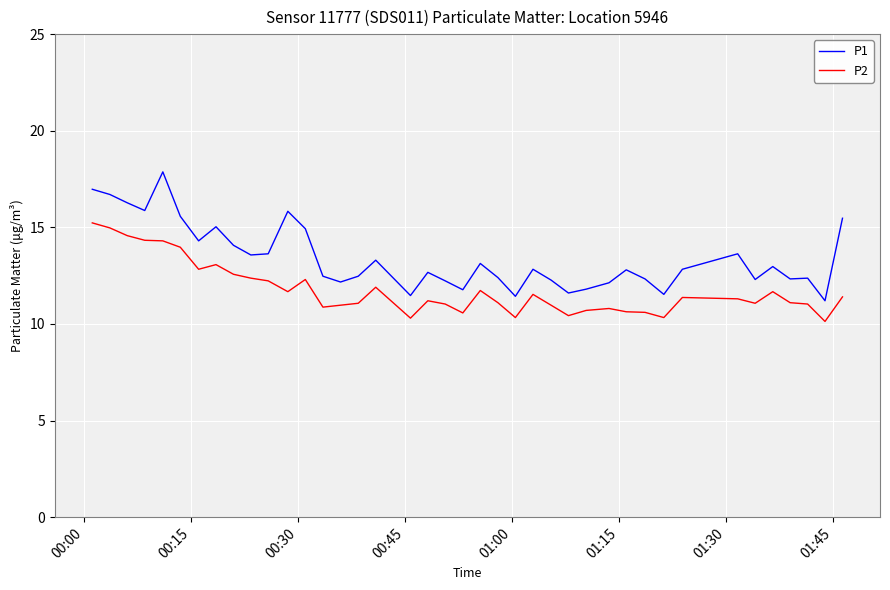

What is the minimum value shown in the chart?

10.1